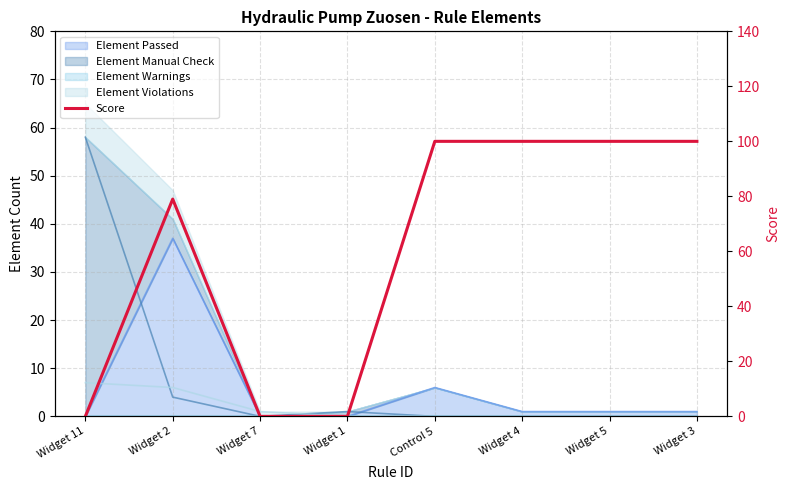

Reading left to right, extract all data points from this chart.

Widget 11=0	Widget 2=79	Widget 7=0	Widget 1=0	Control 5=100	Widget 4=100	Widget 5=100	Widget 3=100